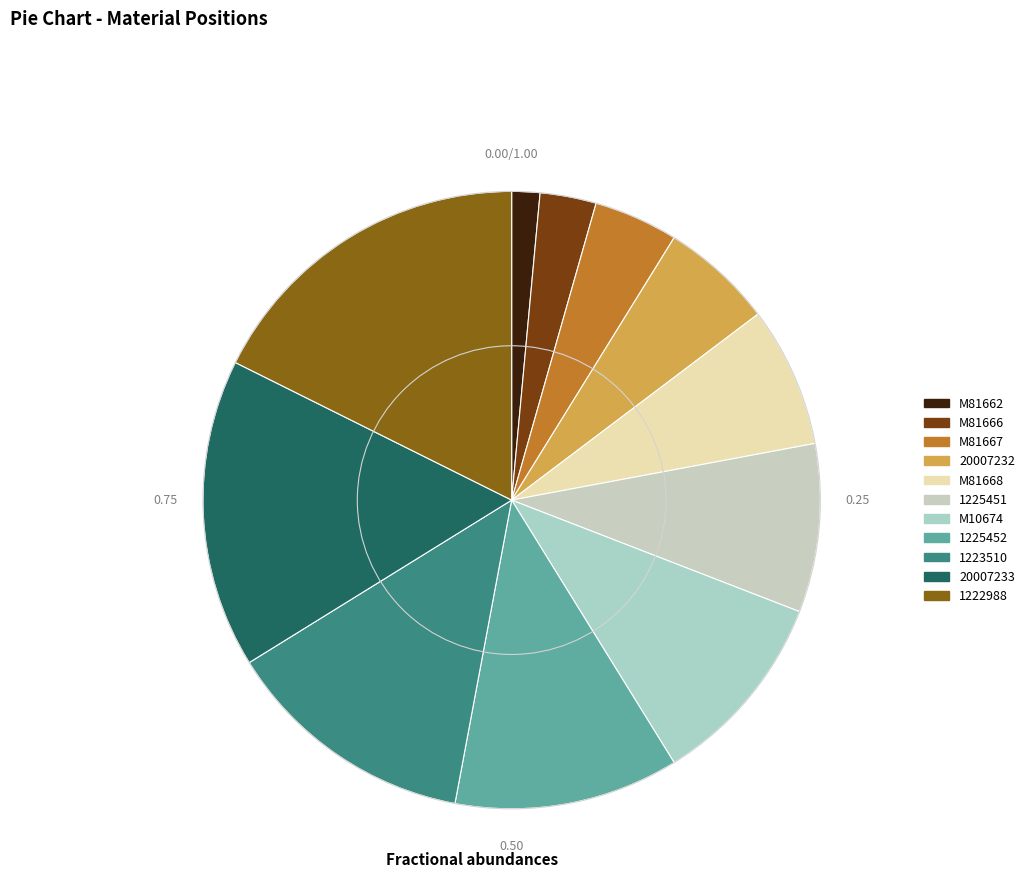

Which slice is the largest?

1222988